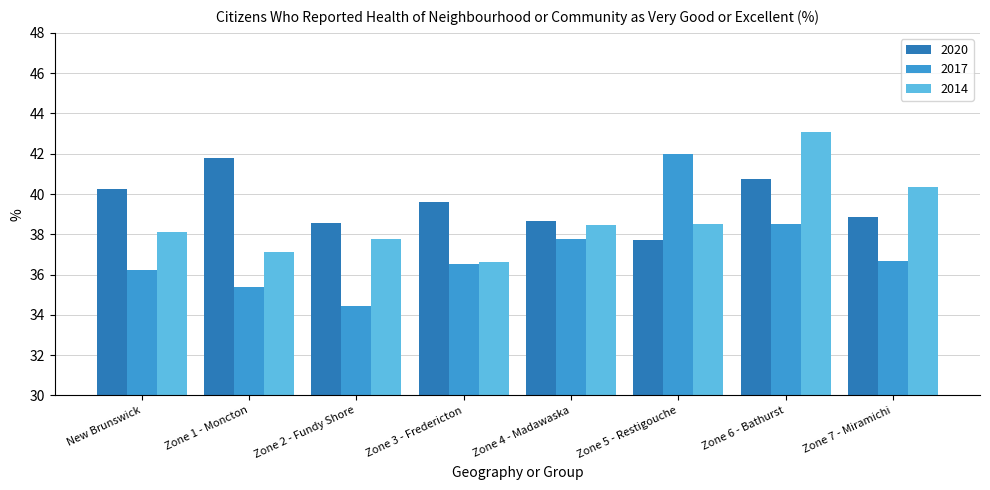

Which series has the largest range (max minus min)?

2017